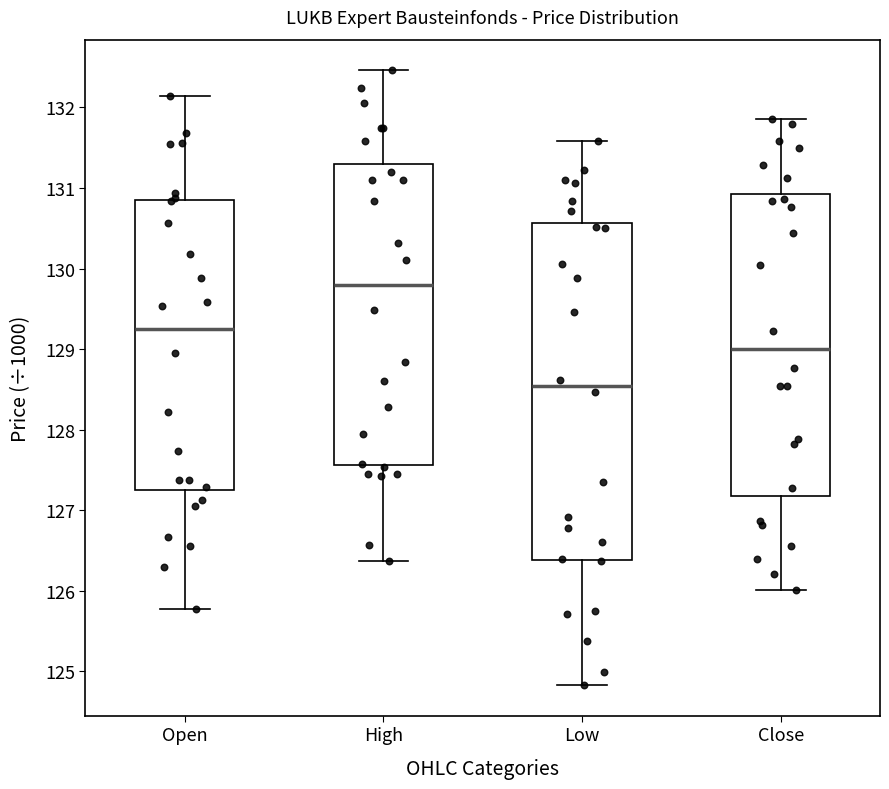

Which box is the tallest, from its lower edge to its upper edge?

Low